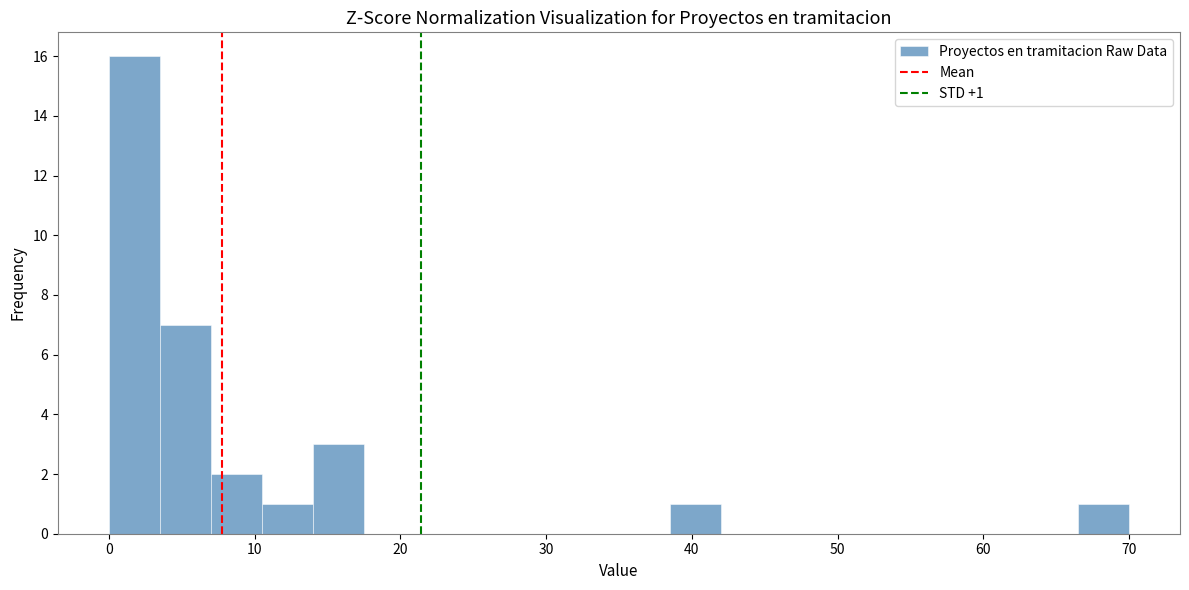

Around what value on the x-axis is the tallest bar? Give the approximate position of its centre, as read against the axis.

2